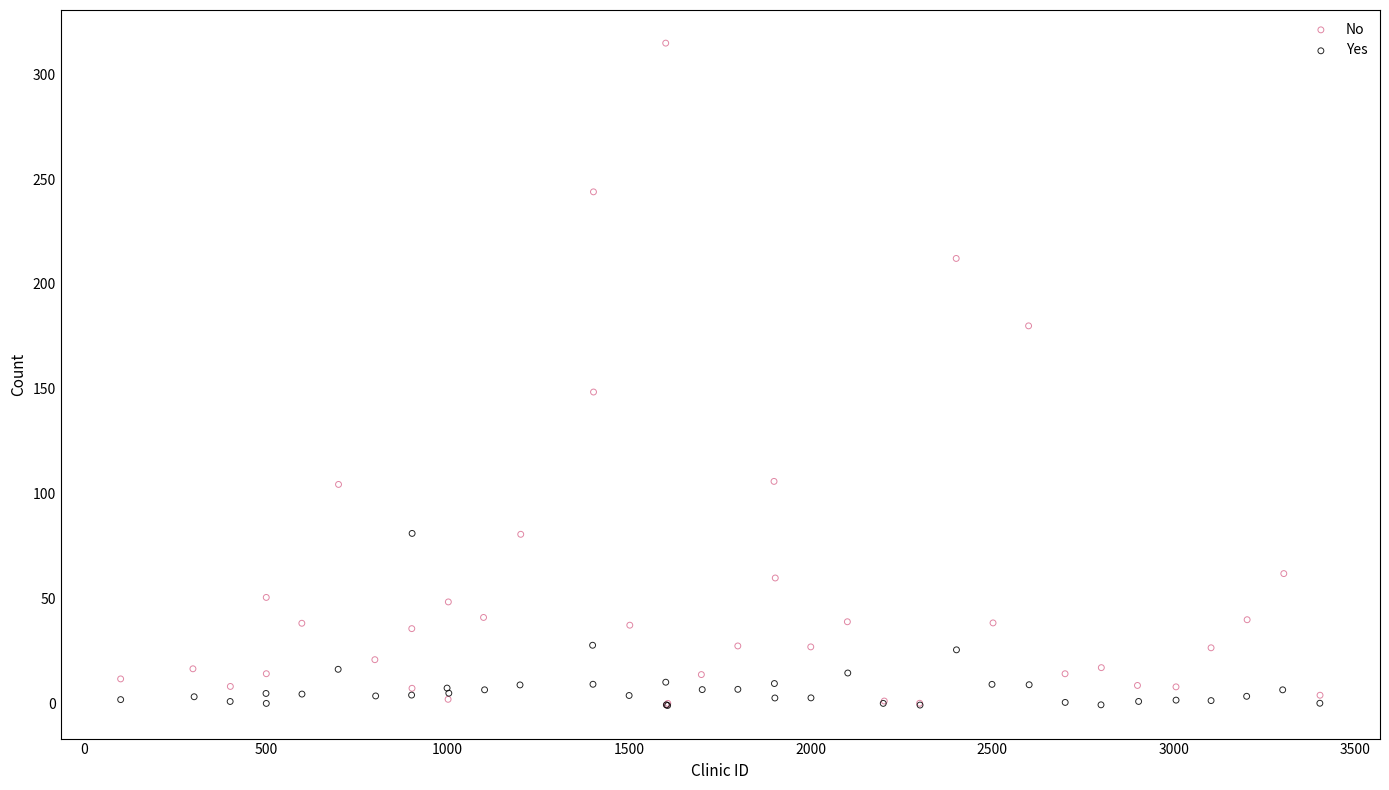

Which series reaches the maximum Y coordinate?

No